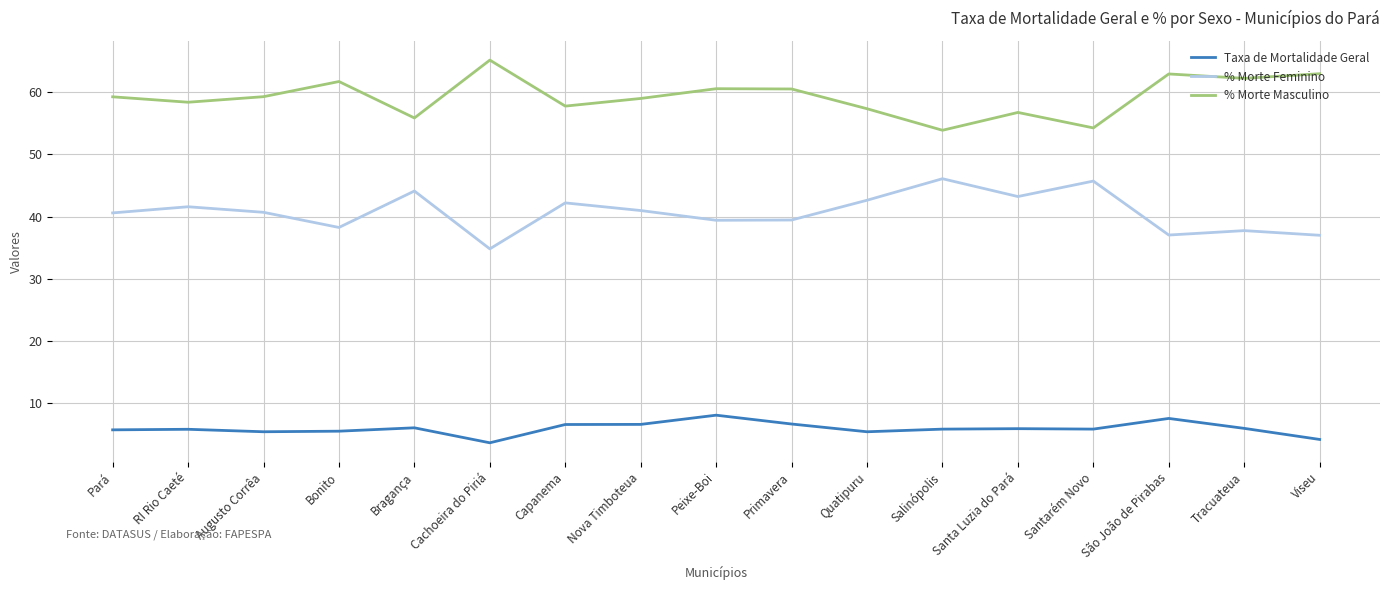

What is the difference between the second highest and minimum values in the Taxa de Mortalidade Geral series?

3.9